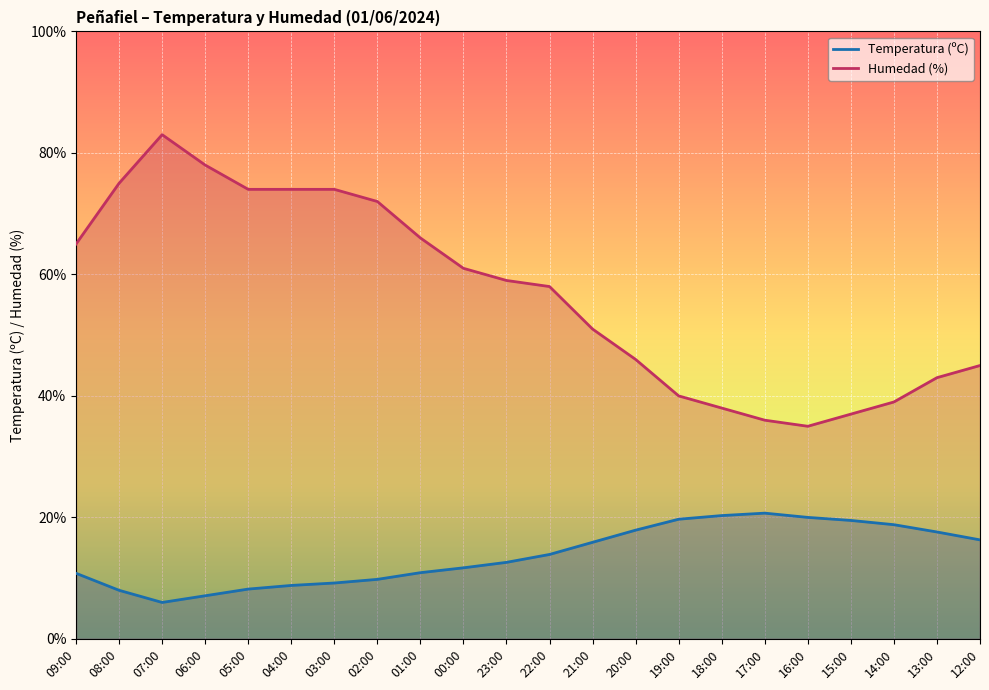

Is the value of Temperatura (ºC) at 03:00 greater than the value of Humedad (%) at 16:00?

No